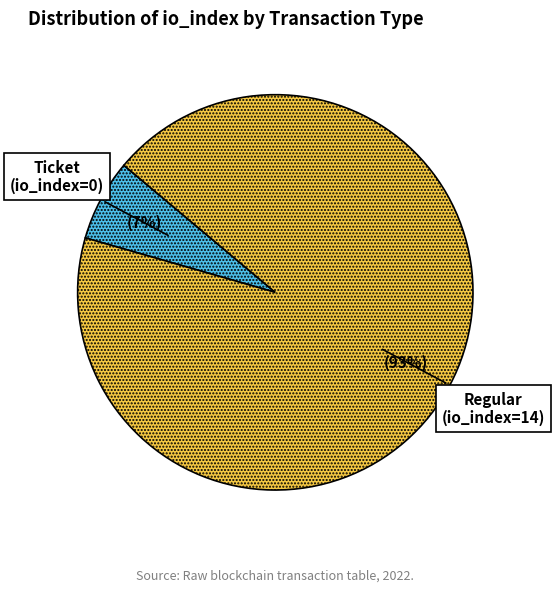

Is the sum of Regular (io_index=14) and Ticket (io_index=0) greater than half?

Yes